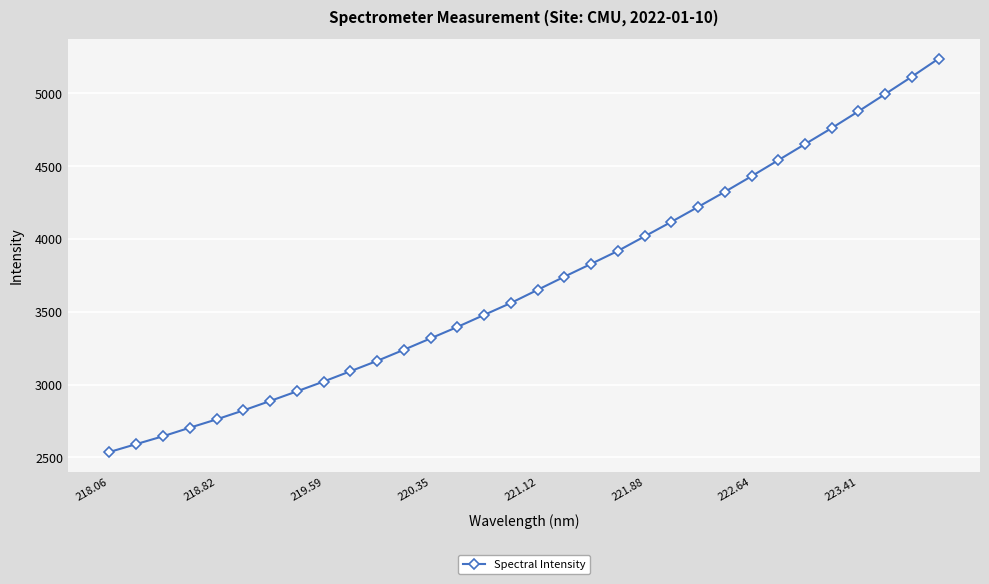

What is the minimum value shown in the chart?

2537.3